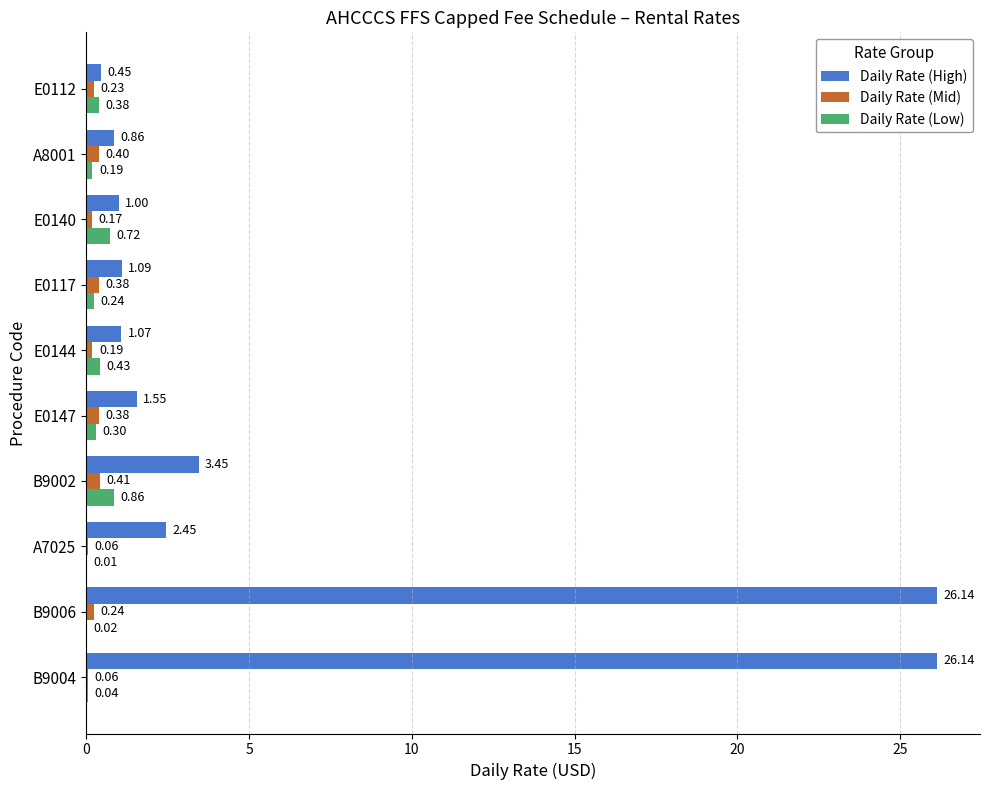

Between B9006 and E0144, which series saw the biggest shift?

Daily Rate (High)